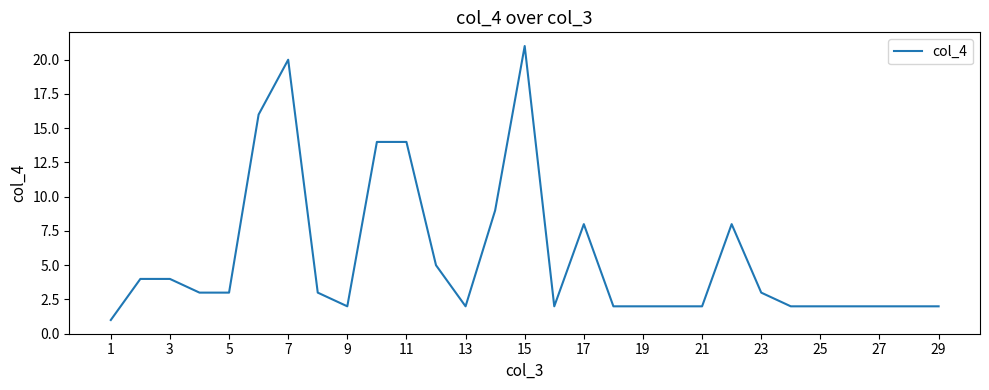

What is the greatest value displayed?

21